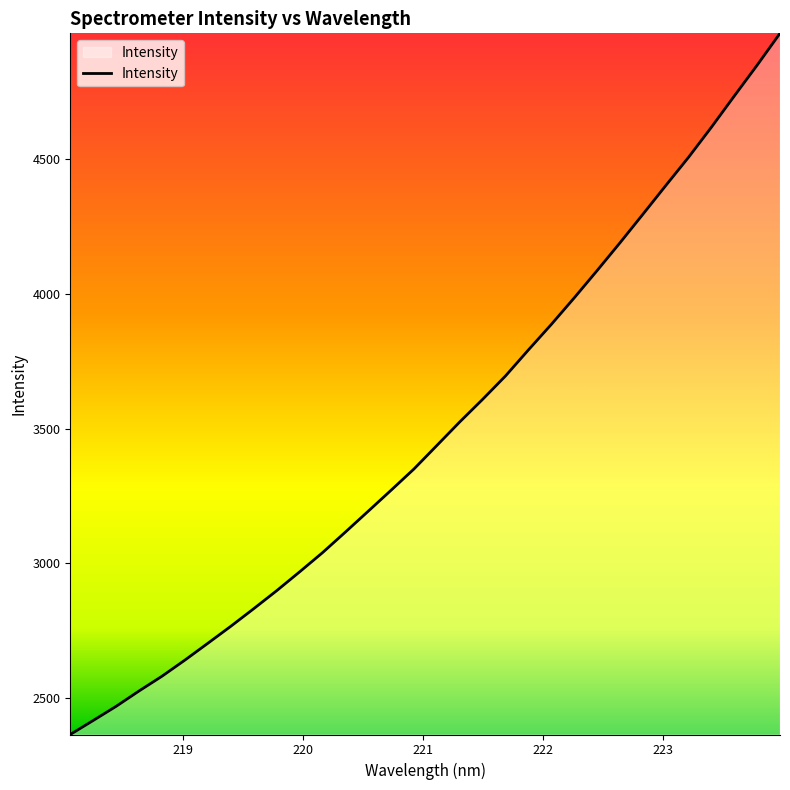

What is the smallest value displayed?

2364.7